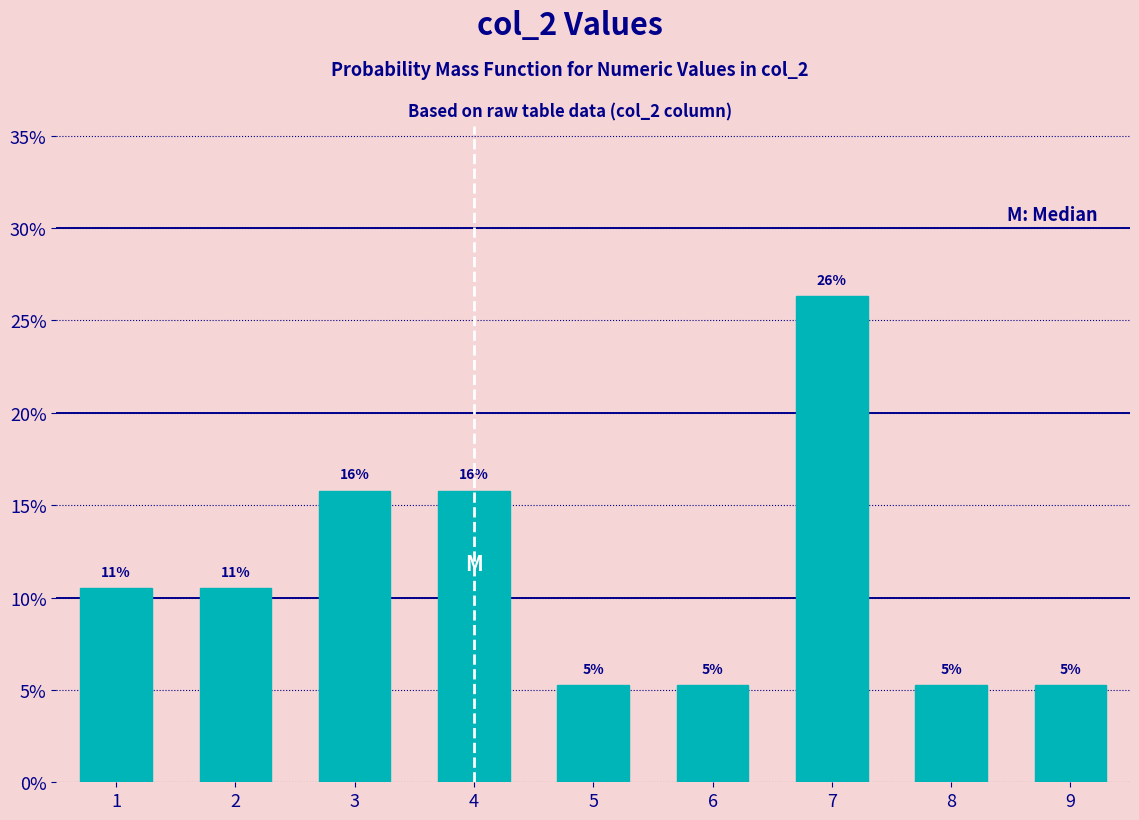

How many bars are there in total?

9